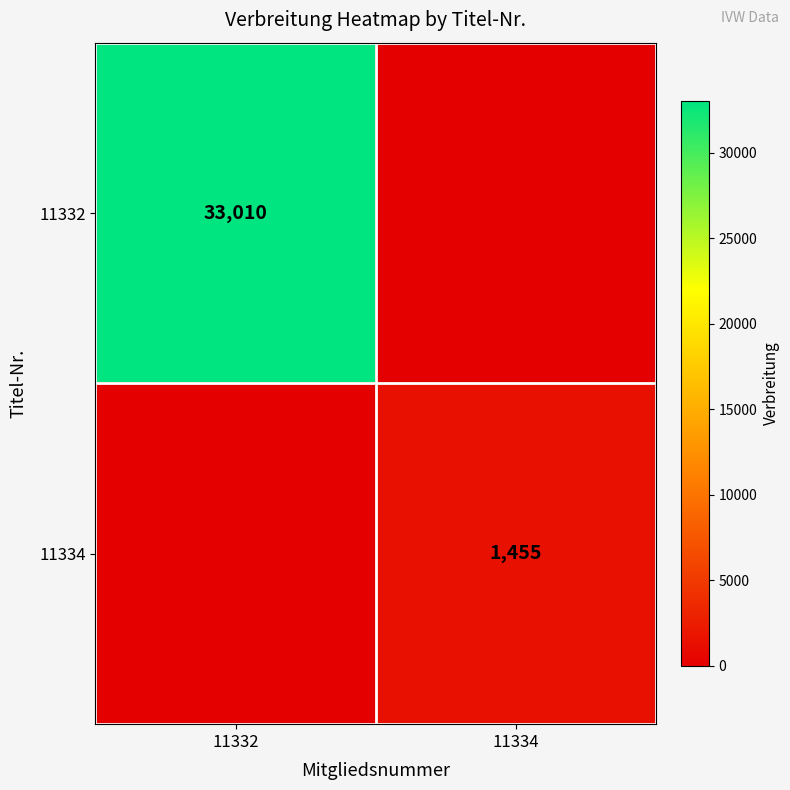

The value of 11334 at 11334 is 719. True or false?

False